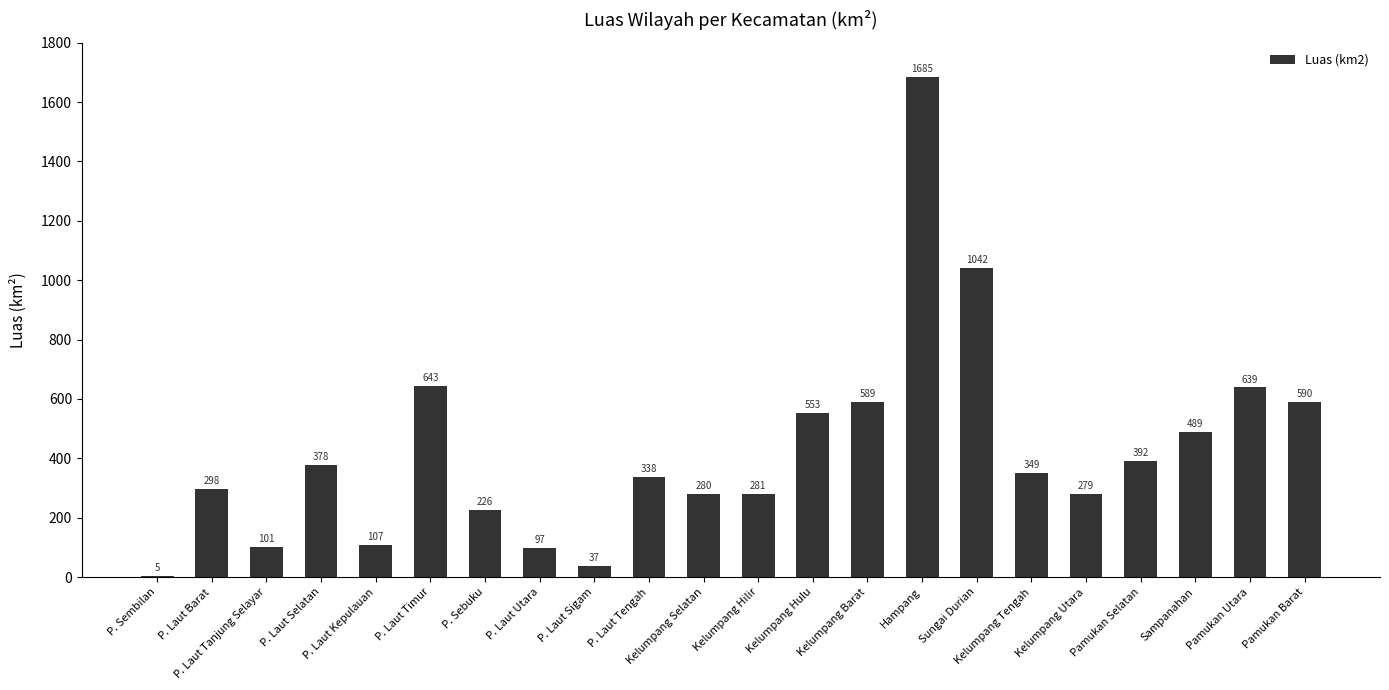

Where does the data first go above 349?

P. Laut Selatan